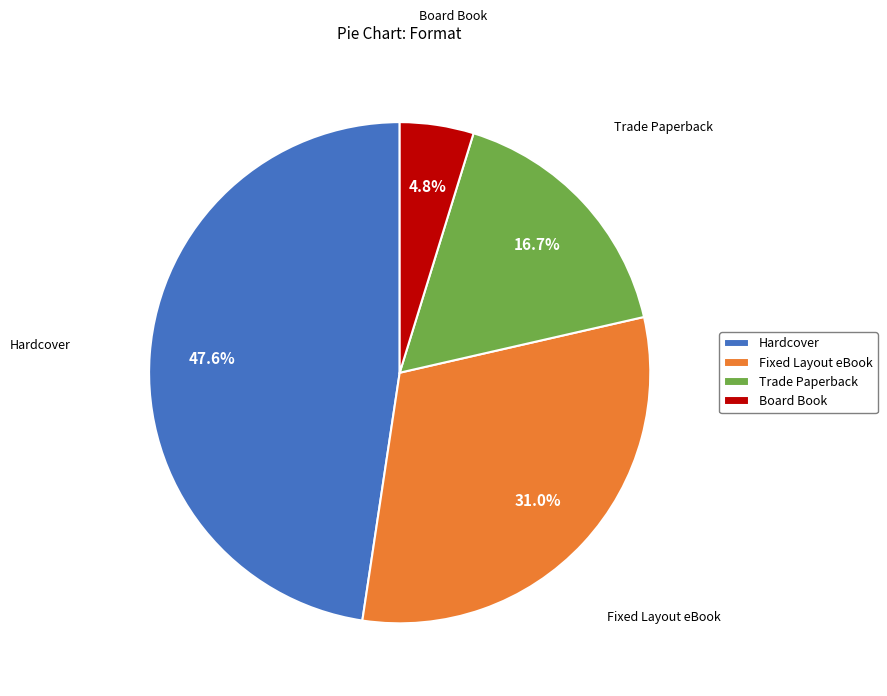

To the nearest percent, what is the difference between the Trade Paperback and Hardcover slice percentages?

31%